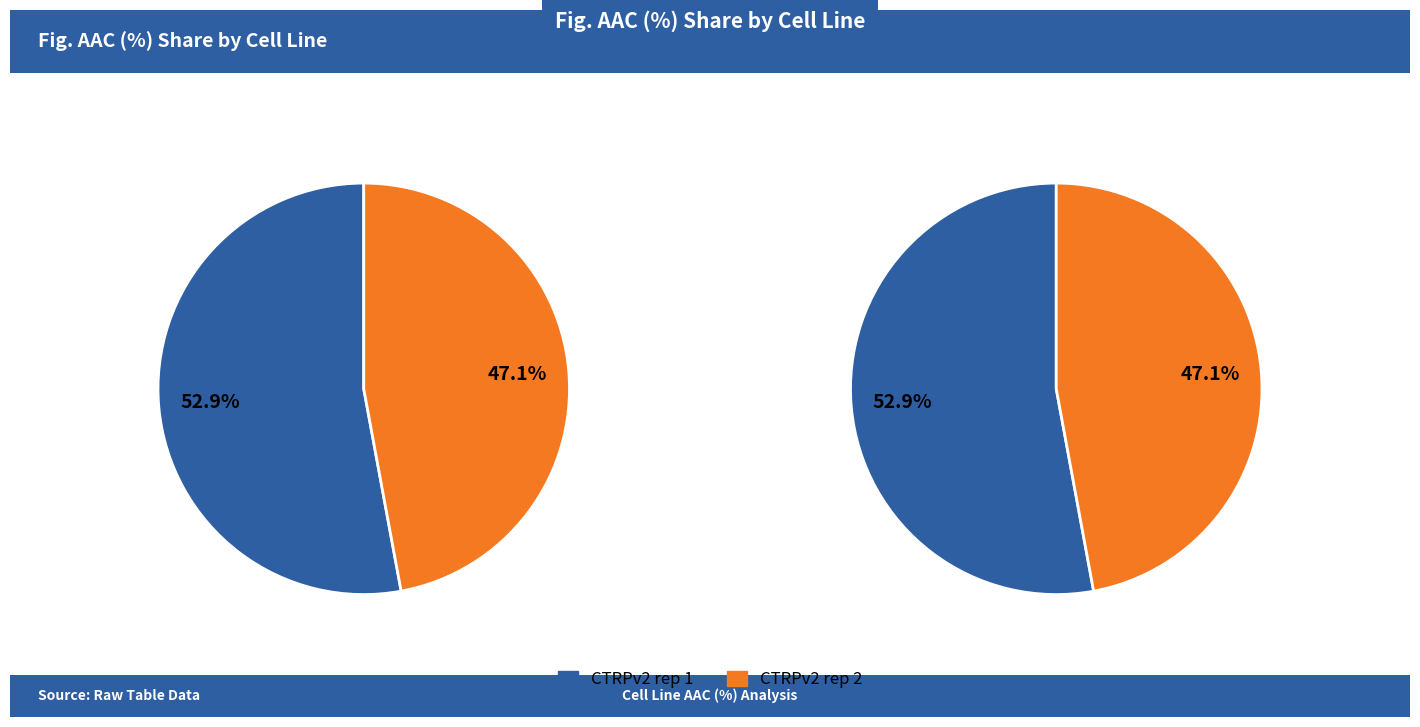

How many segments does this pie chart have?

2